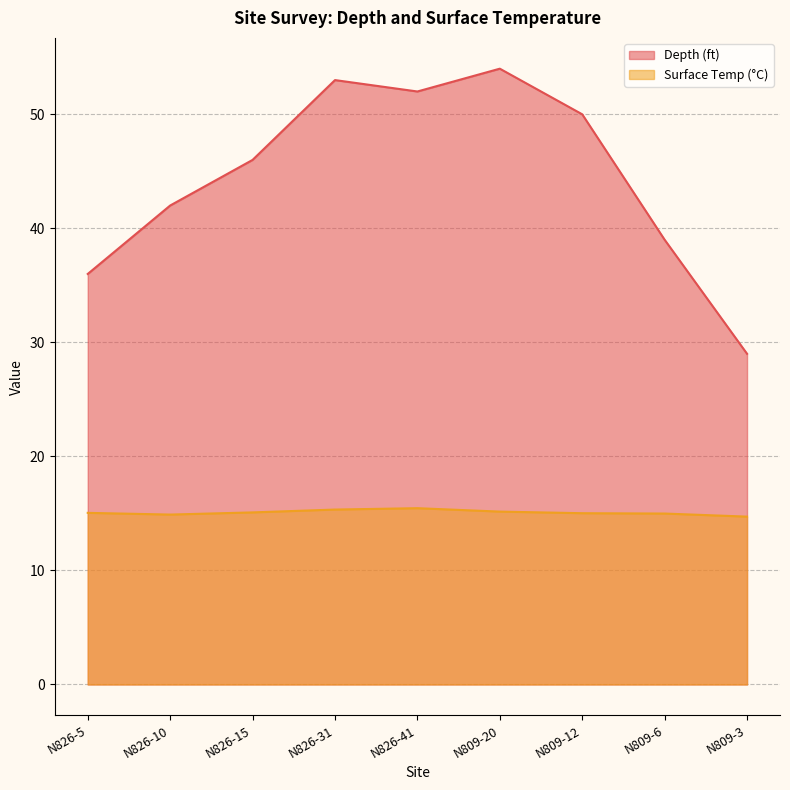

Reading left to right, transcribe all the data shown in this chart.

Depth (ft): N826-5=36.0	N826-10=42.0	N826-15=46.0	N826-31=53.0	N826-41=52.0	N809-20=54.0	N809-12=50.0	N809-6=39.0	N809-3=29.0
Surface Temp (°C): N826-5=15.1	N826-10=14.9	N826-15=15.1	N826-31=15.3	N826-41=15.5	N809-20=15.2	N809-12=15.0	N809-6=15.0	N809-3=14.7